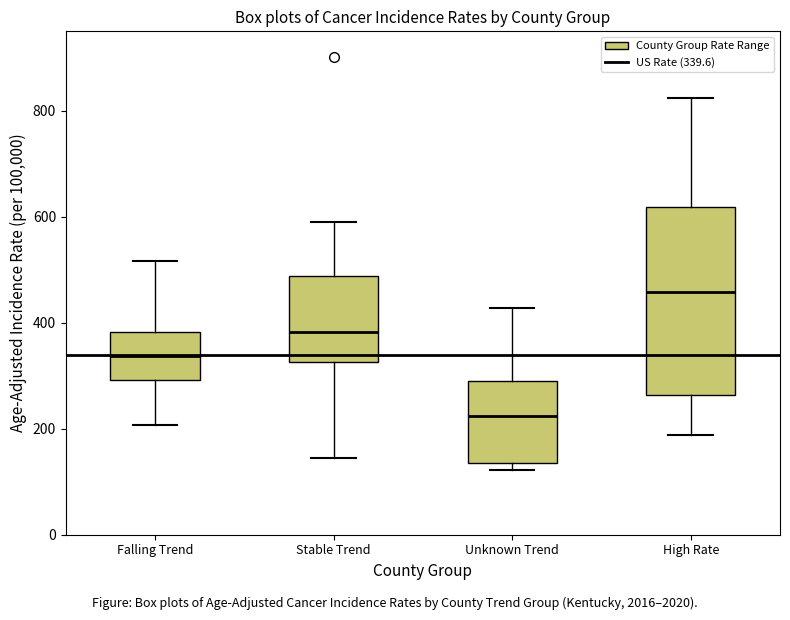

Comparing the boxes themselves (not the whiskers), which one is the tallest?

High Rate